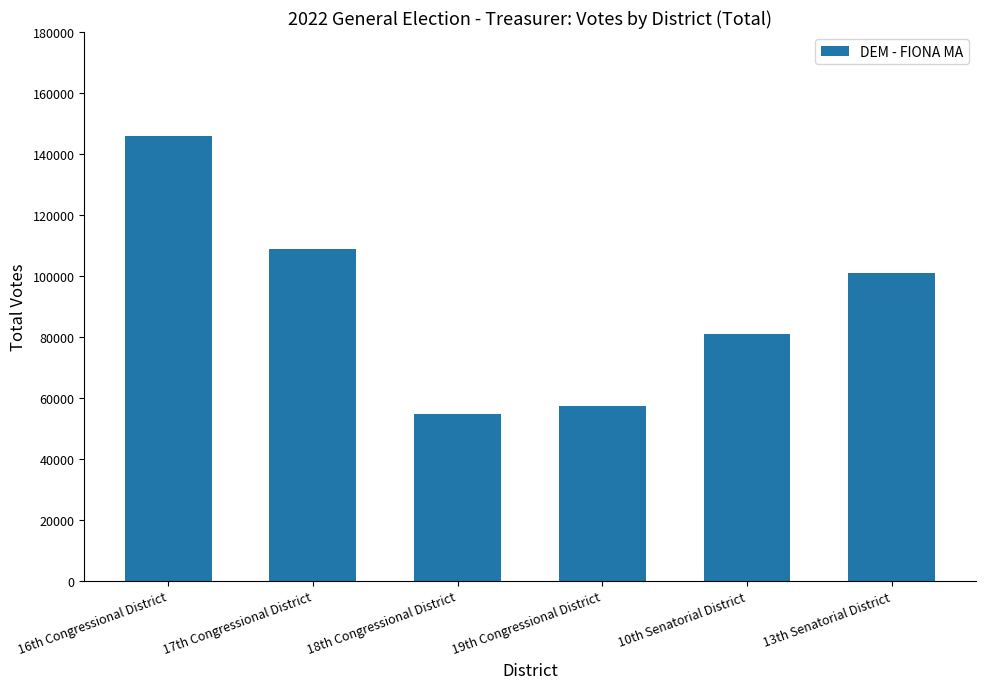

Reading left to right, extract all data points from this chart.

145976	108702	54654	57454	81050	101094